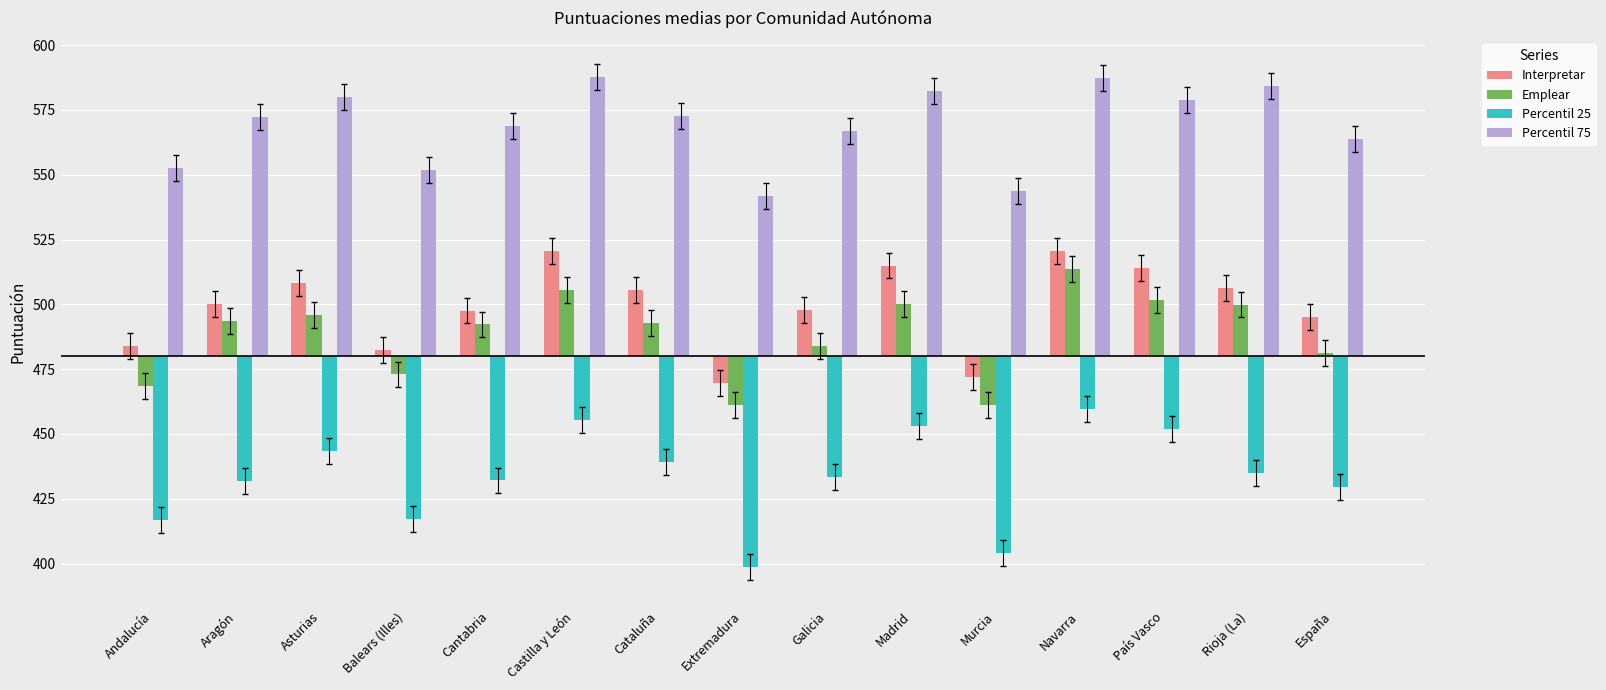

The value of Emplear at Extremadura is -18.8. True or false?

True